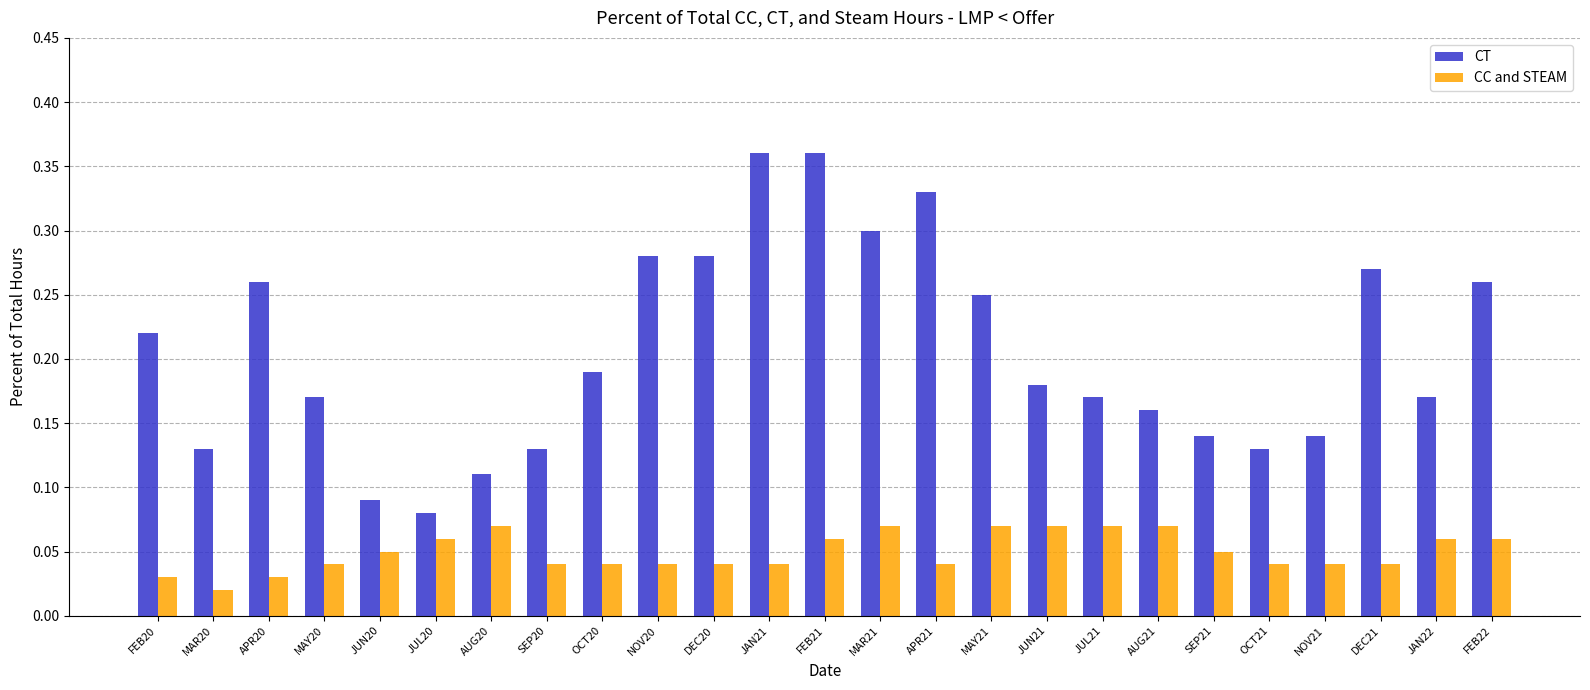

What is the sum of all CC and STEAM values?

1.2